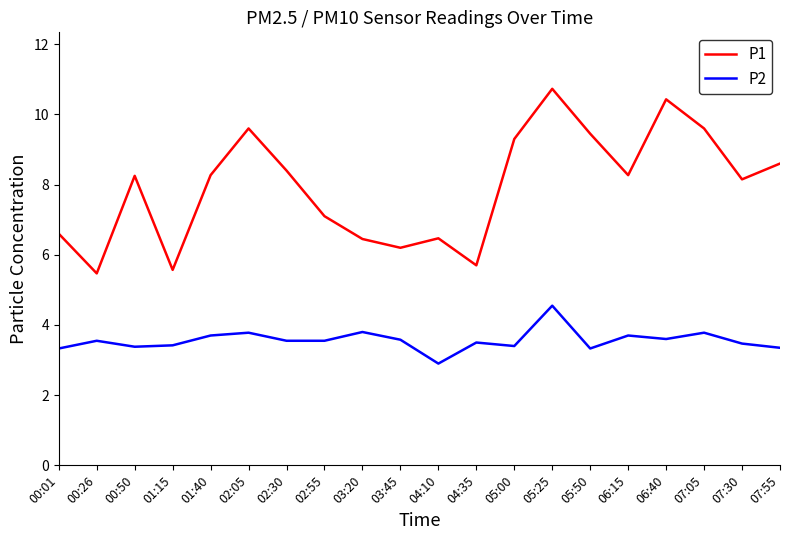

Does the chart have visible grid lines?

No